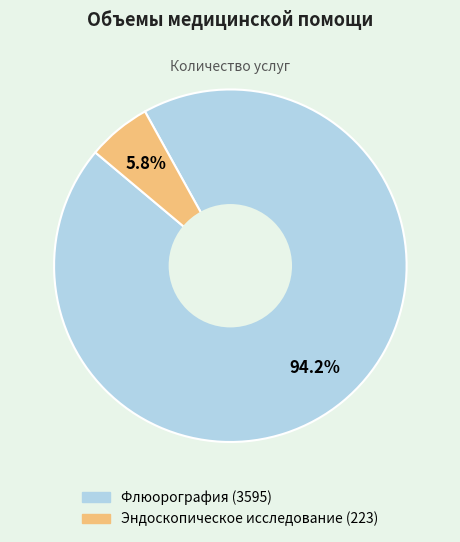

To the nearest percent, what is the combined percentage of Флюорография and Эндоскопическое исследование?

100%